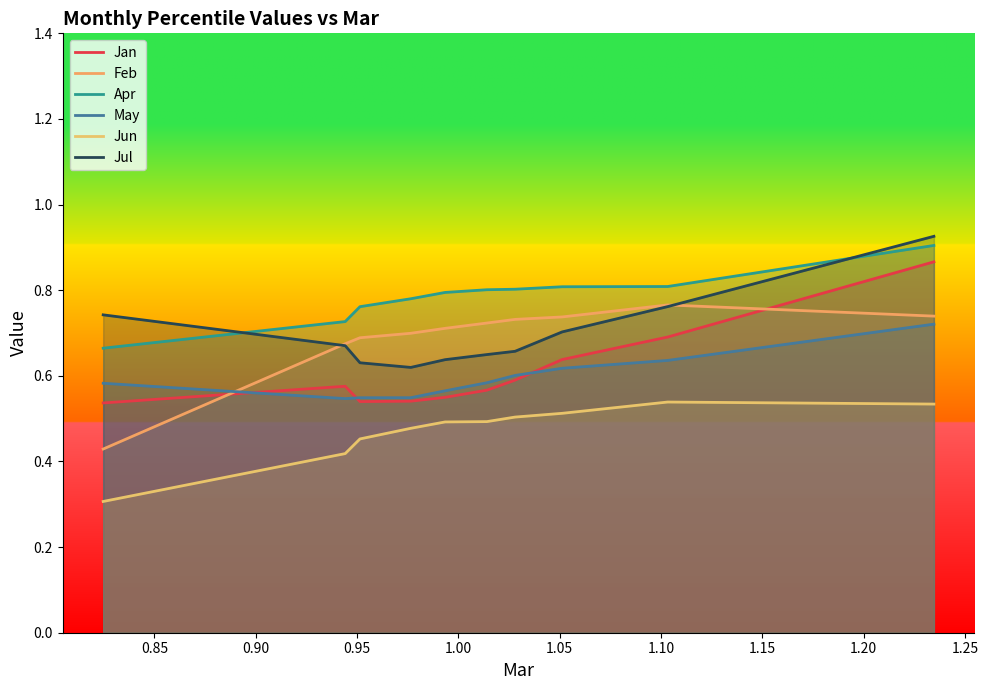

True or false: May and Jul intersect in this chart.

False